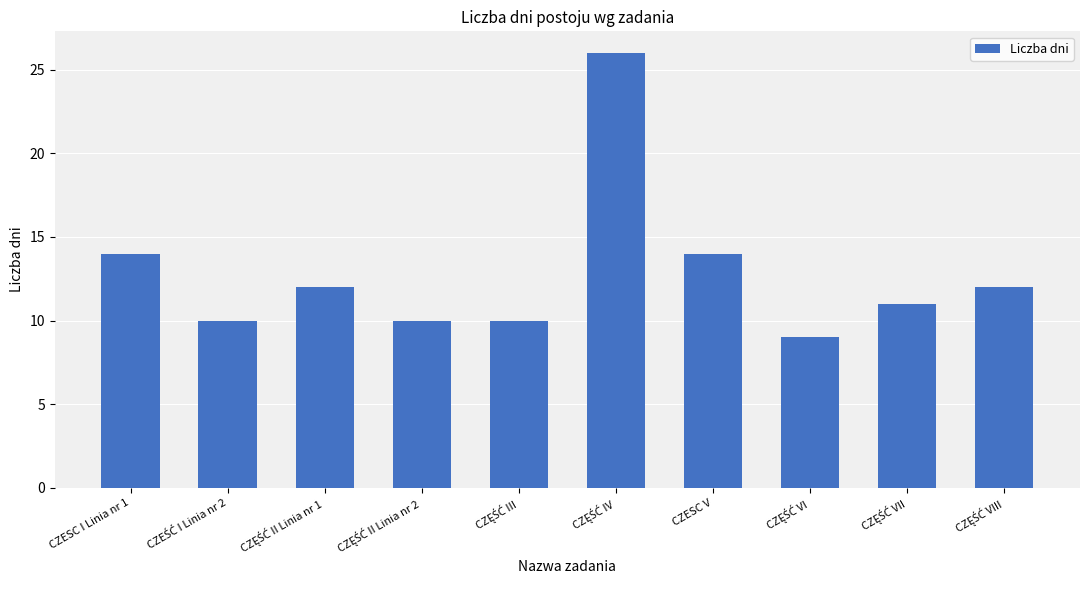

What is the maximum value shown in the chart?

26